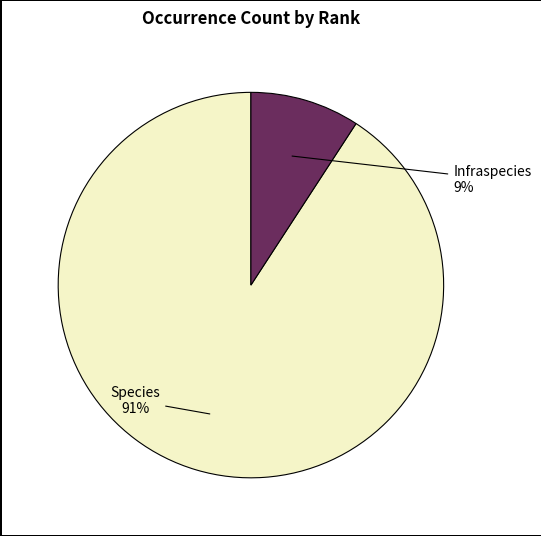

Is the sum of Infraspecies and Species greater than half?

Yes